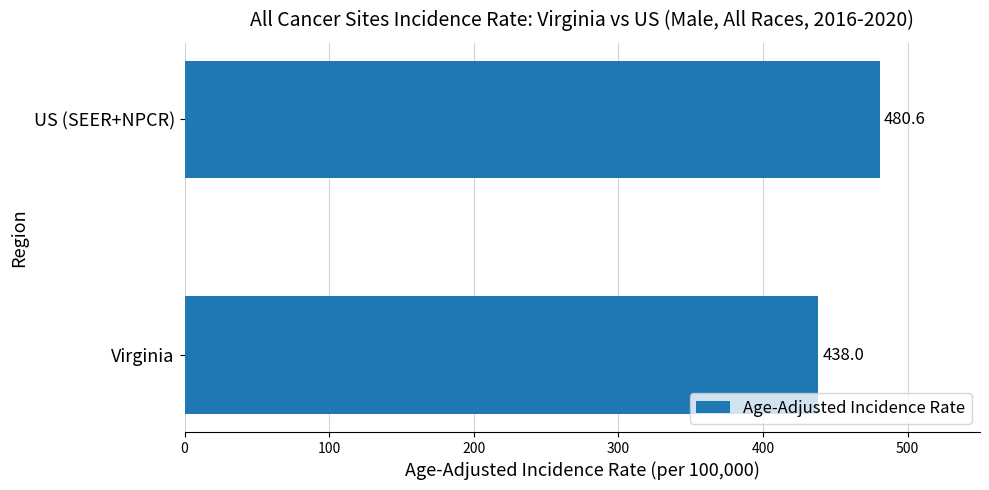

Reading bottom to top, what are all the values shown in this chart?

Virginia=438.0	US (SEER+NPCR)=480.6